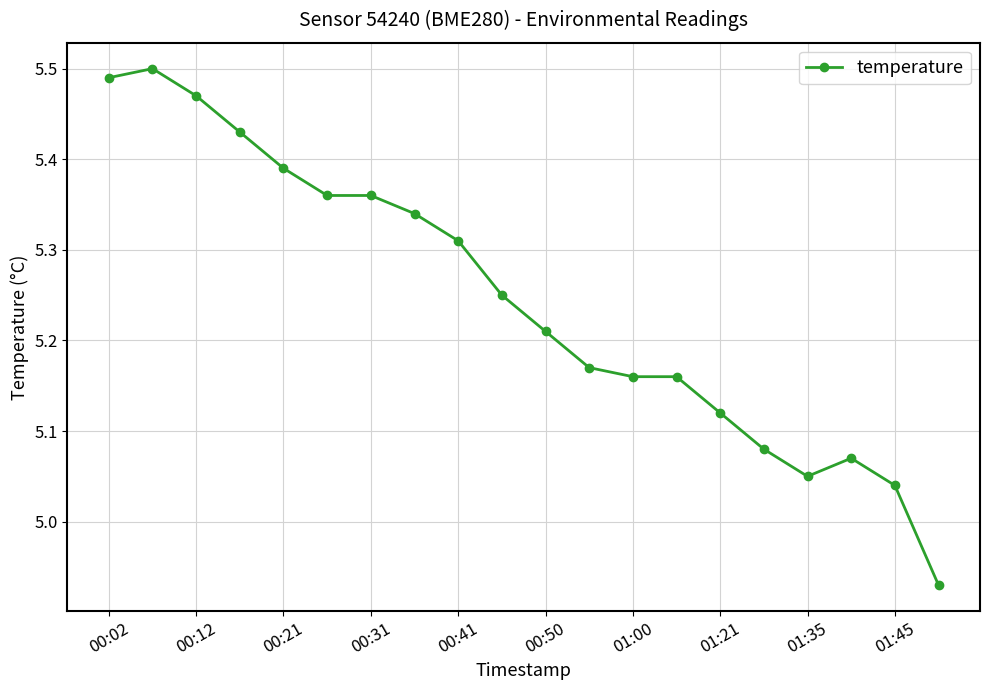

What is the difference between the second highest and minimum values?

0.6